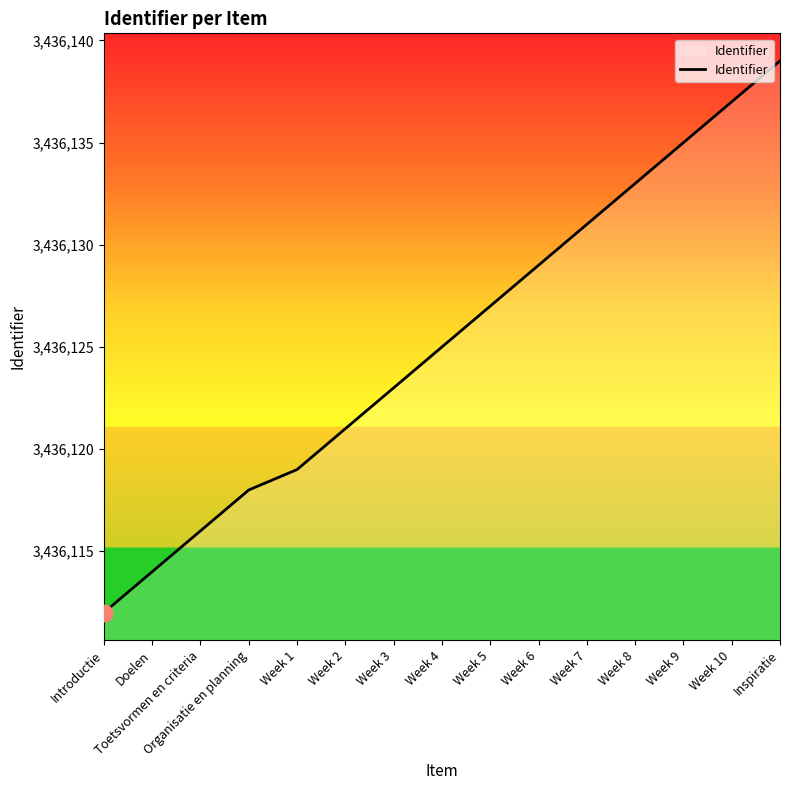

Where is the data nearest to the value 3436125?

Week 4